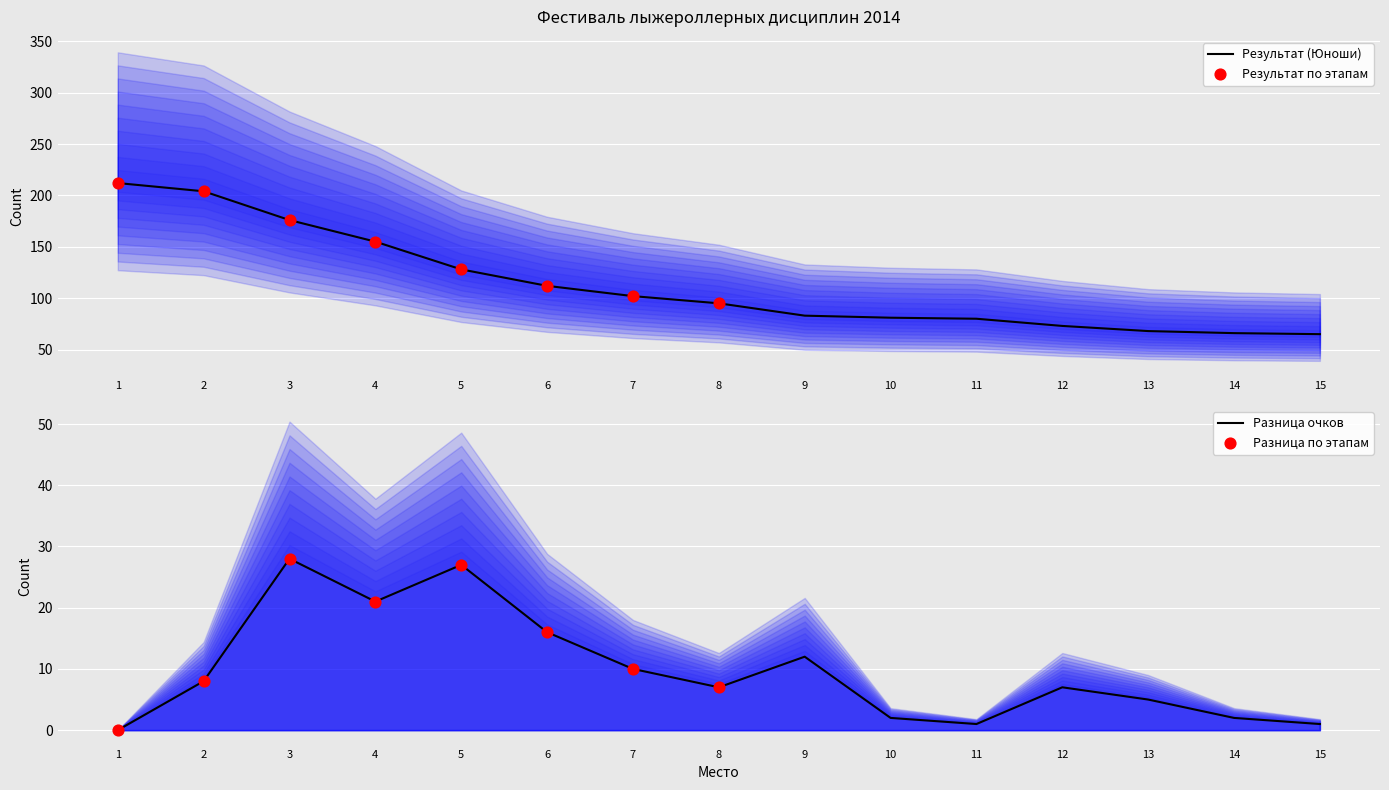

What is the ratio of the value at 12 to the value at 4?

0.5